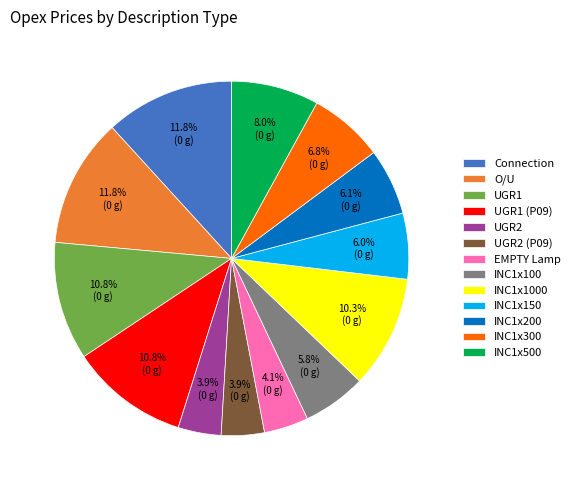

The INC1x300 slice represents 7% of the pie. True or false?

True